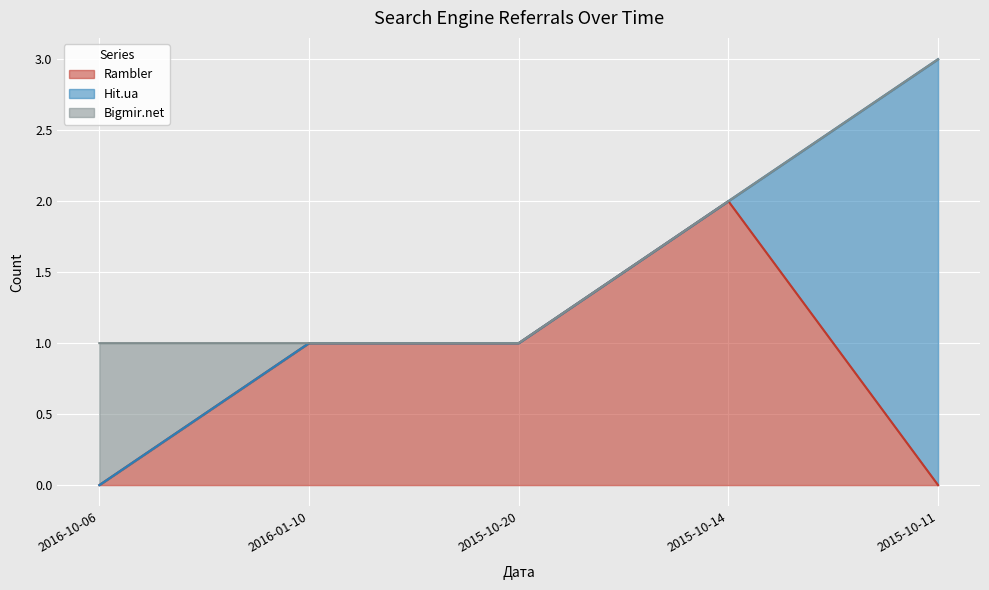

How many times do Rambler and Bigmir.net cross each other?

1